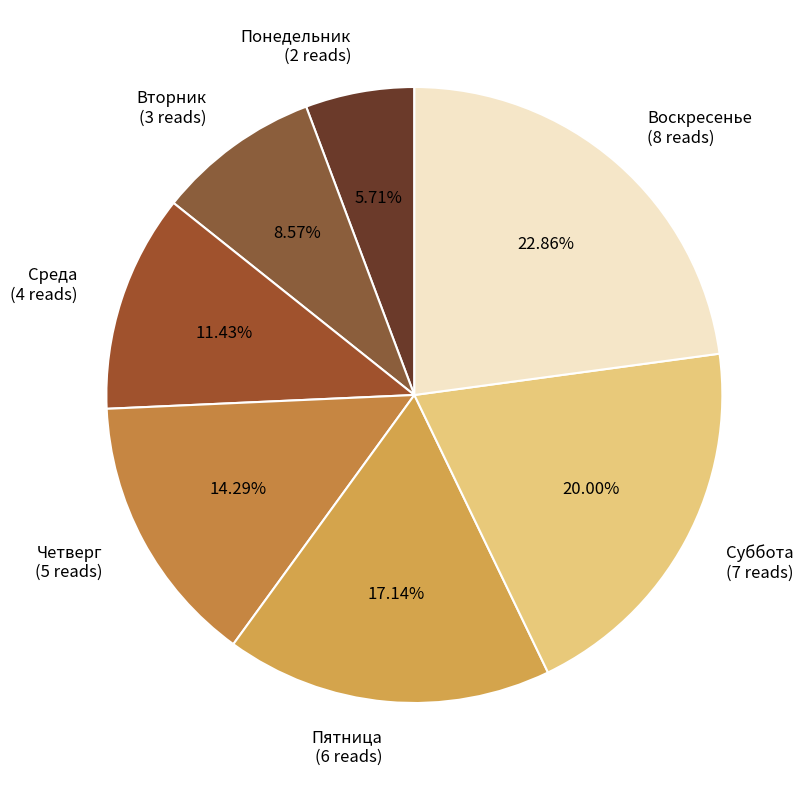

What is the ratio of the value at Четверг (5 reads) to the value at Понедельник (2 reads)?

2.5